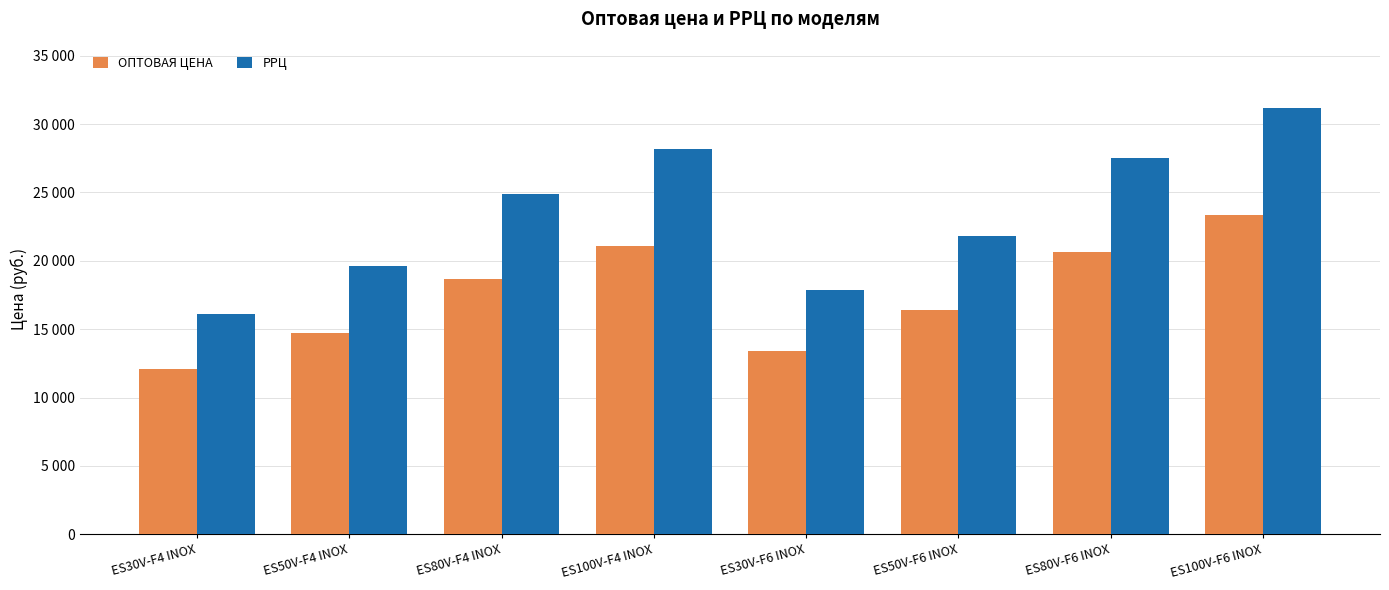

What are all the series names shown in the legend?

ОПТОВАЯ ЦЕНА, РРЦ